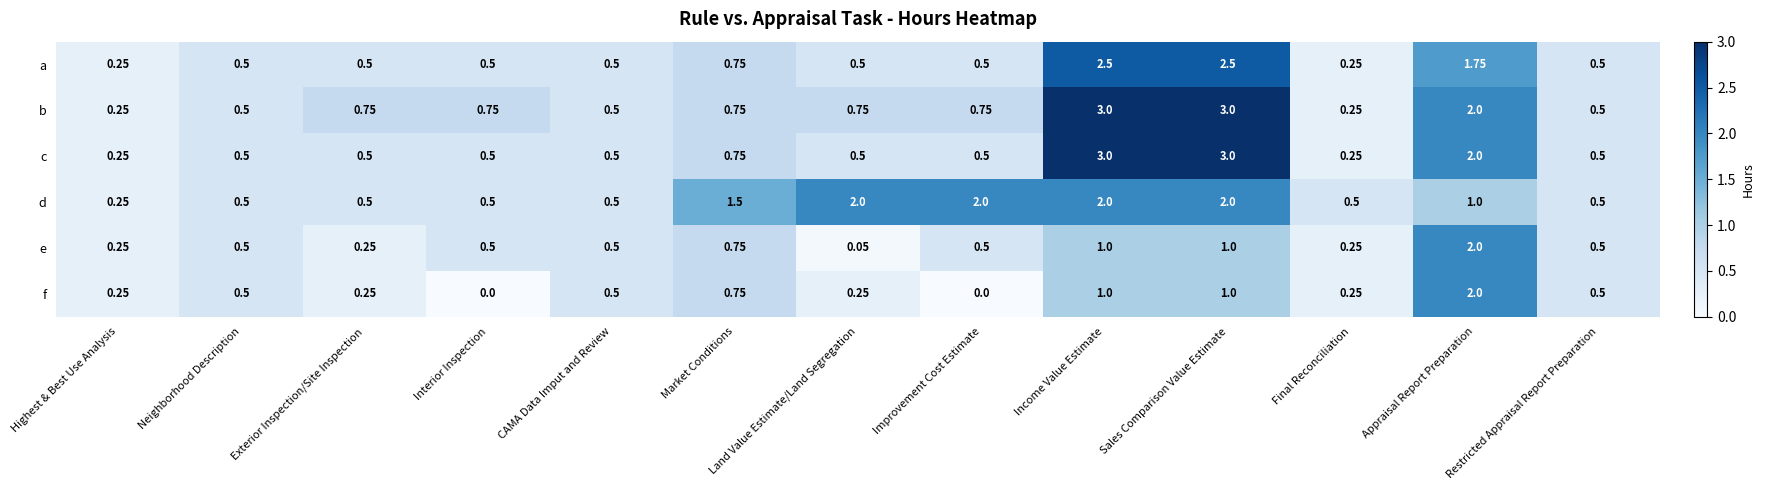

Where is a nearest to the value 1?

Market Conditions